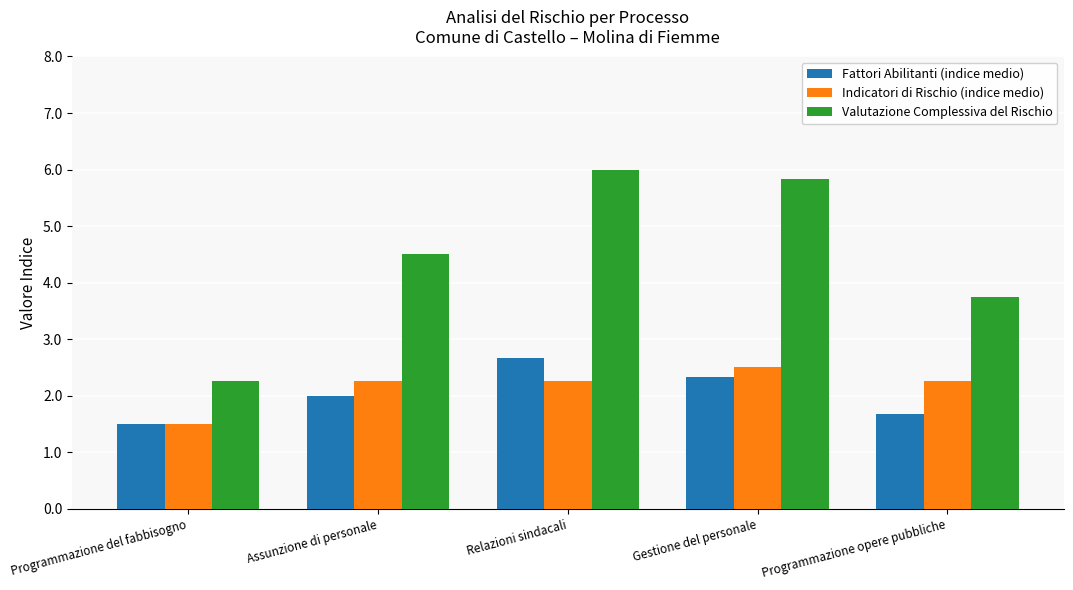

Which series changed the most between Gestione del personale and Programmazione opere pubbliche?

Valutazione Complessiva del Rischio